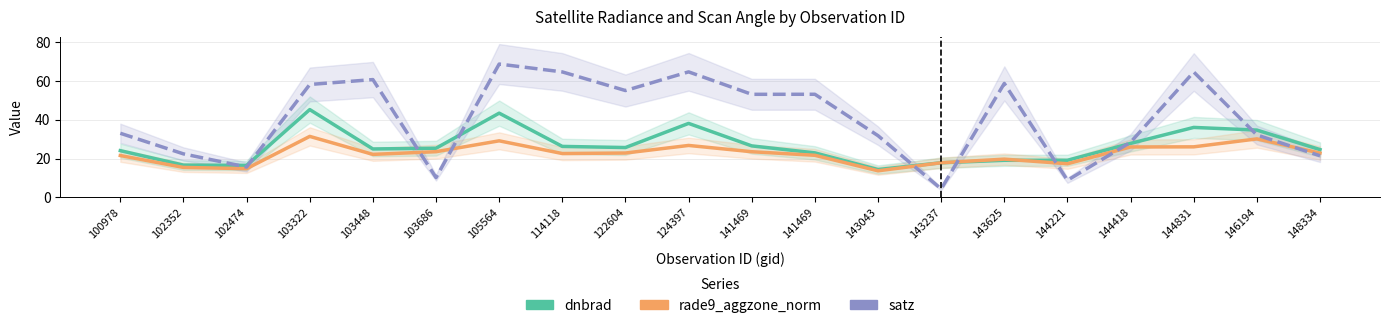

List the series in order of their peak value, highest first.

satz, dnbrad, rade9_aggzone_norm